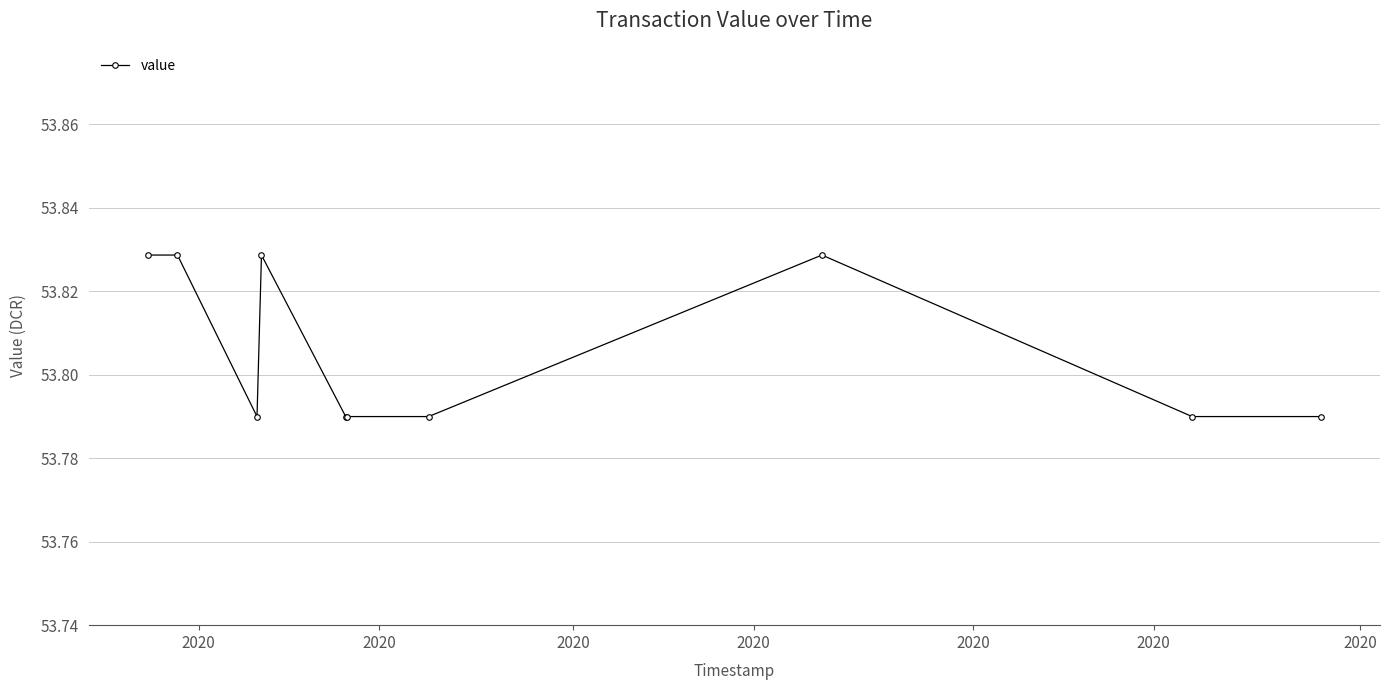

What is the sum of all values?

538.1